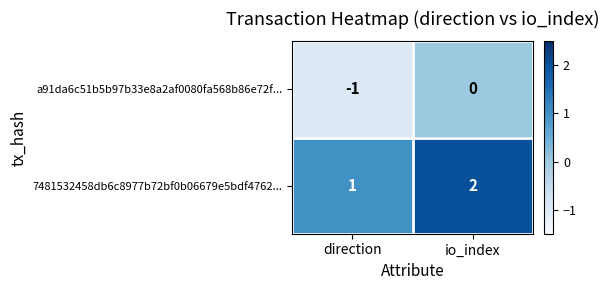

Reading right to left, extract all data points from this chart.

a91da6c51b5b97b33e8a2af0080fa568b86e72f...: io_index=0	direction=-1
7481532458db6c8977b72bf0b06679e5bdf4762...: io_index=2	direction=1